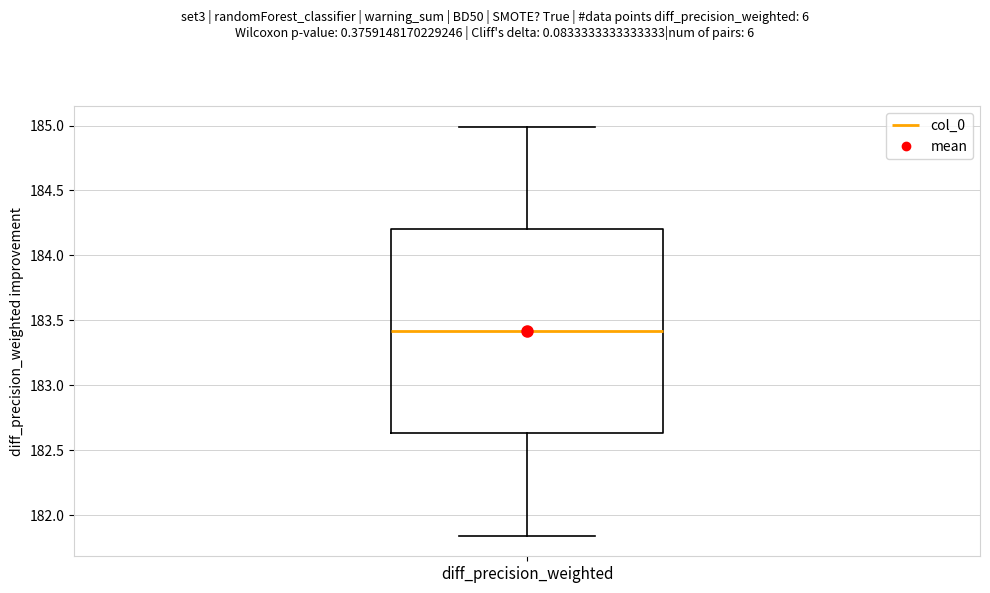

Where is the upper edge of the box for diff_precision_weighted on the y-axis? The values are not printed on the chart, so give them approximately, as read against the axis.

184.20